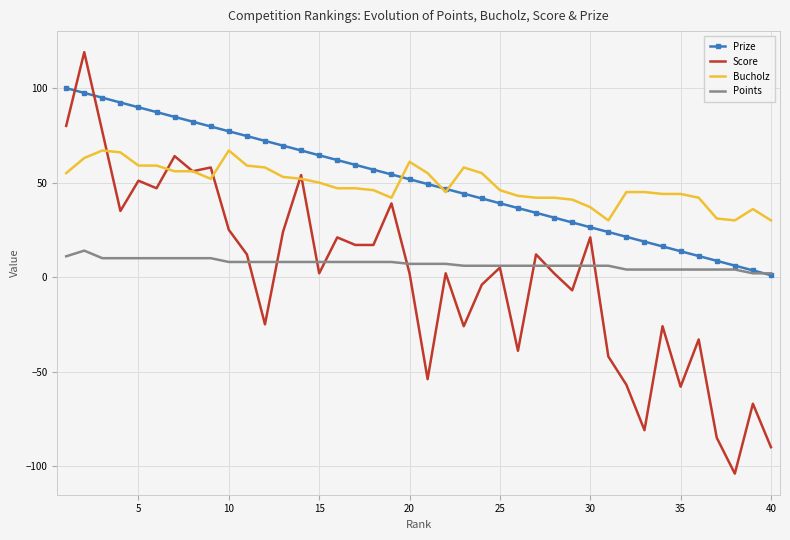

Which series has the largest range (max minus min)?

Score